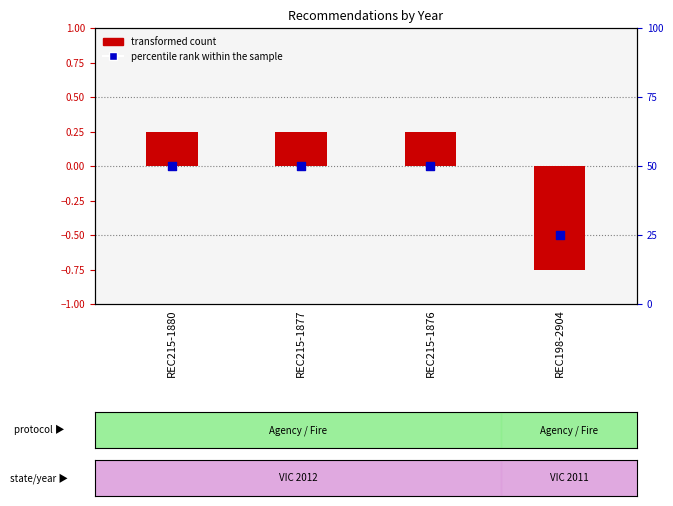

Which series has the largest total across all categories?

percentile rank within the sample